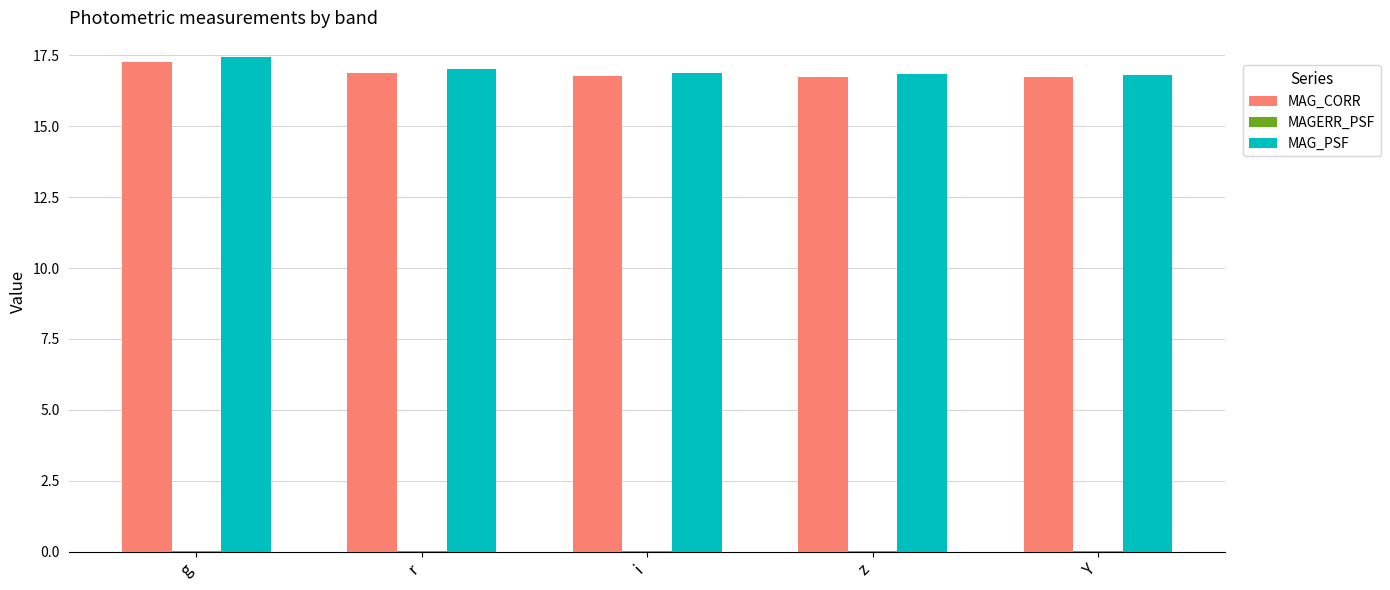

Read the MAG_PSF value at r.

17.0